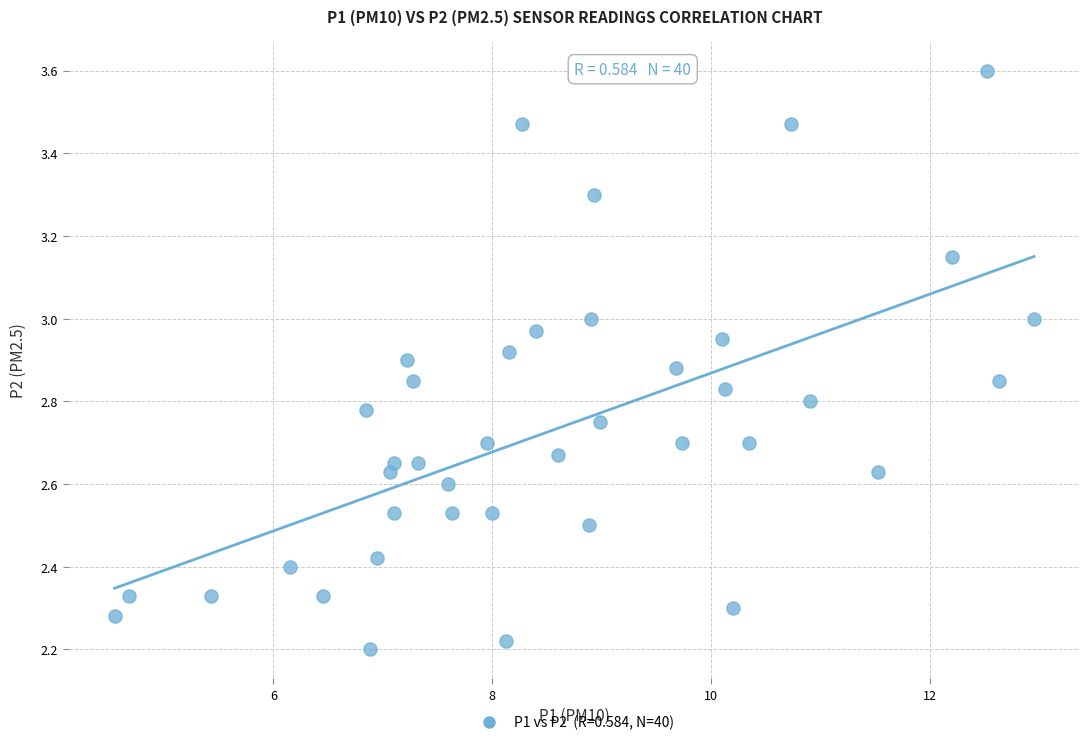

What is the range of Y values (max minus min)?

1.4